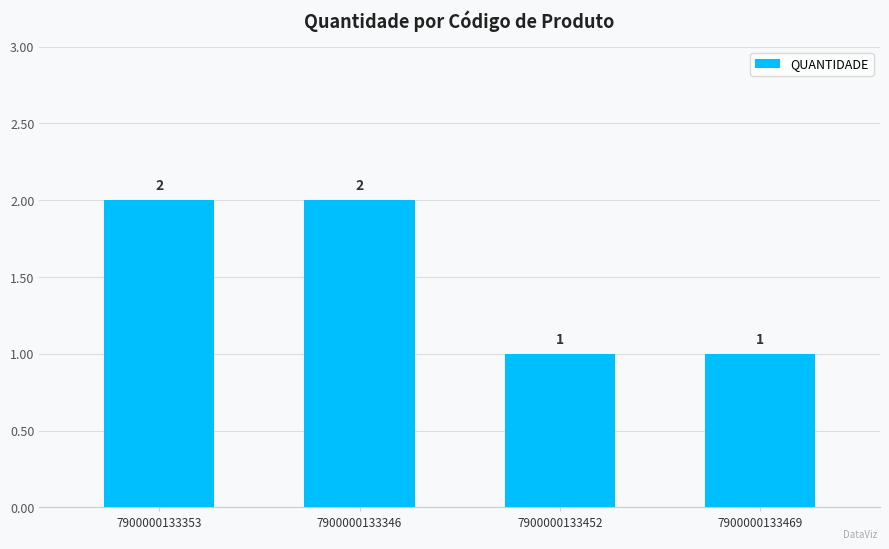

What is the greatest value displayed?

2